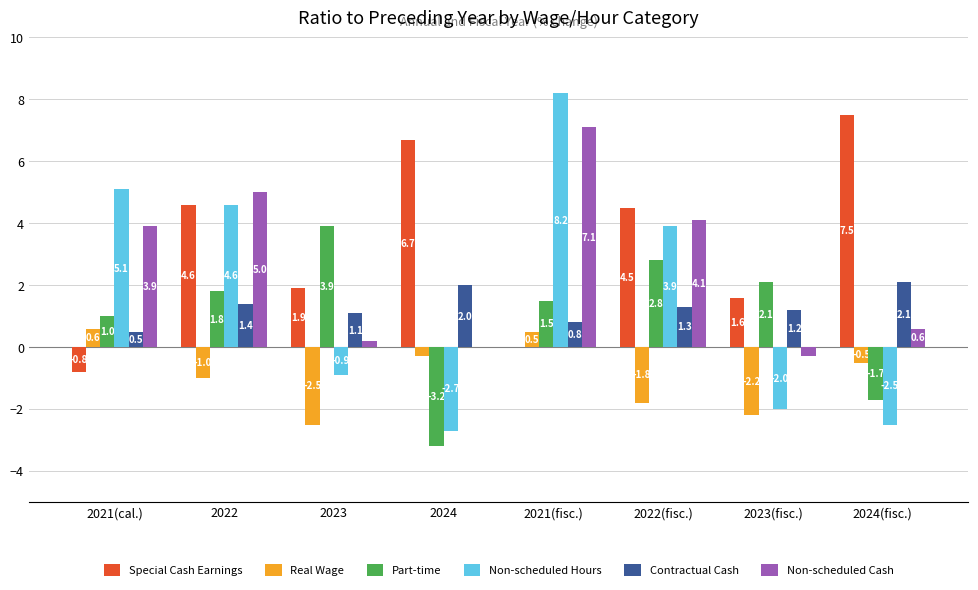

How many values in Real Wage are above zero?

2